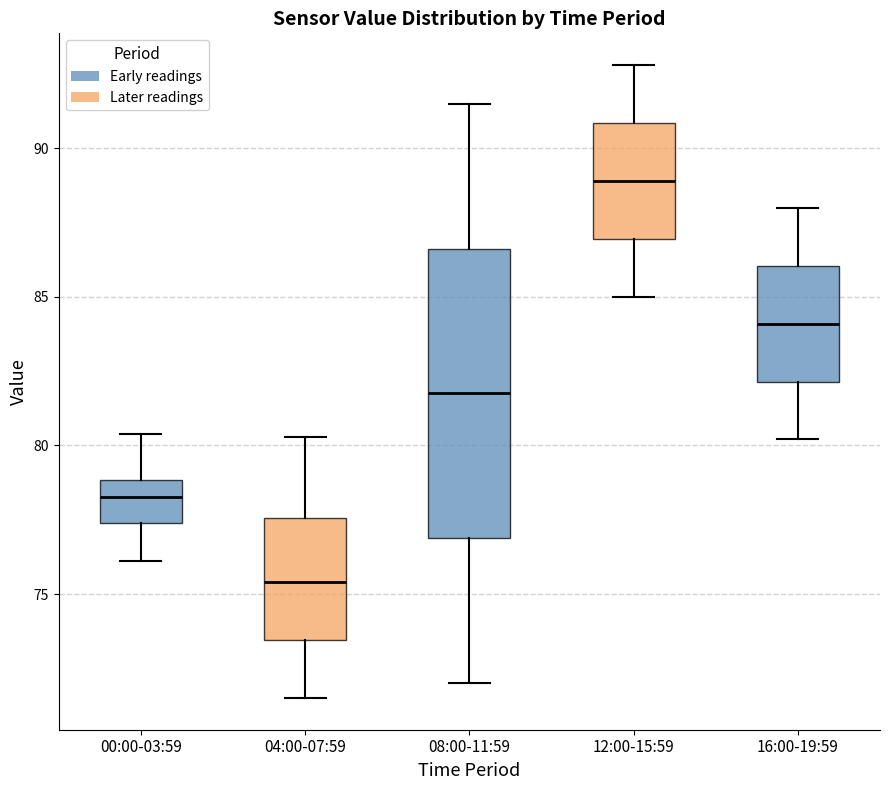

Where does the lower whisker of the box for 04:00-07:59 end on the y-axis? The values are not printed on the chart, so give them approximately, as read against the axis.

71.5